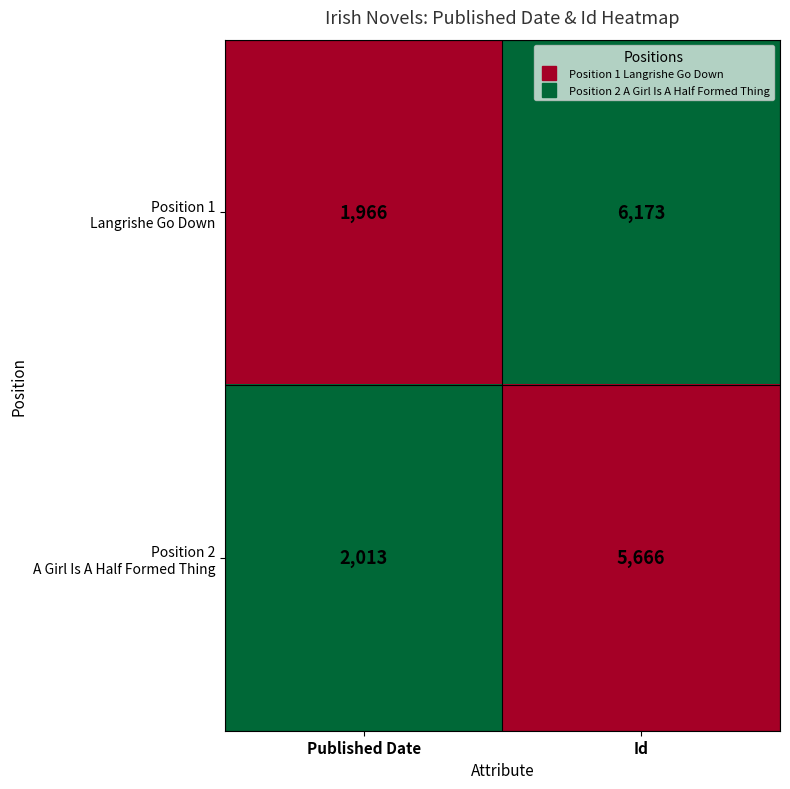

At which category is the sum across all series the highest?

Id